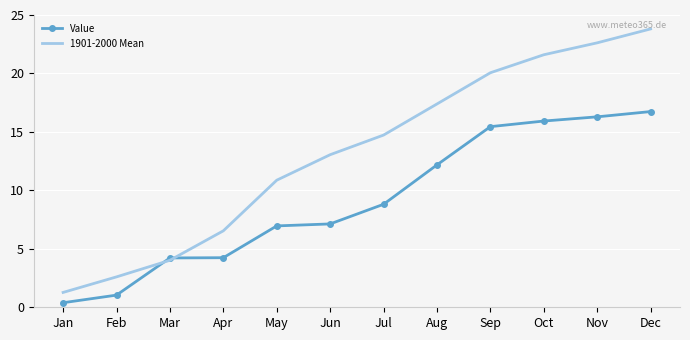

At which label does 1901-2000 Mean first exceed 14?

Jul